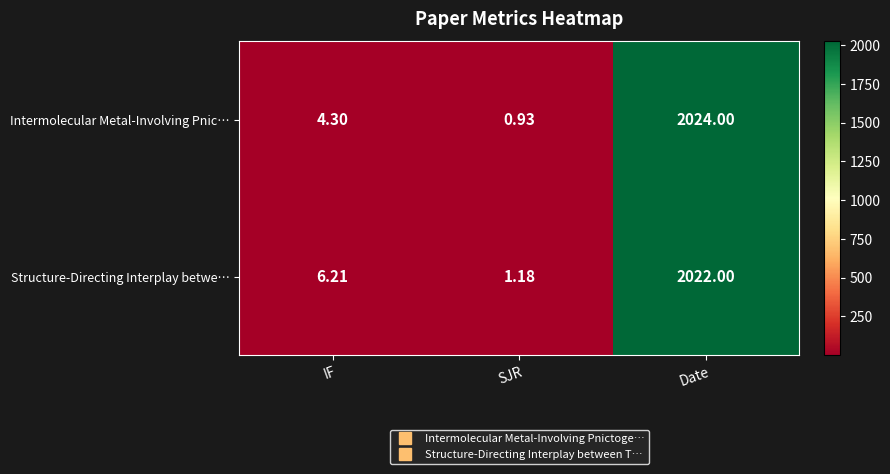

At which label does Structure-Directing Interplay betwe… reach its minimum?

SJR